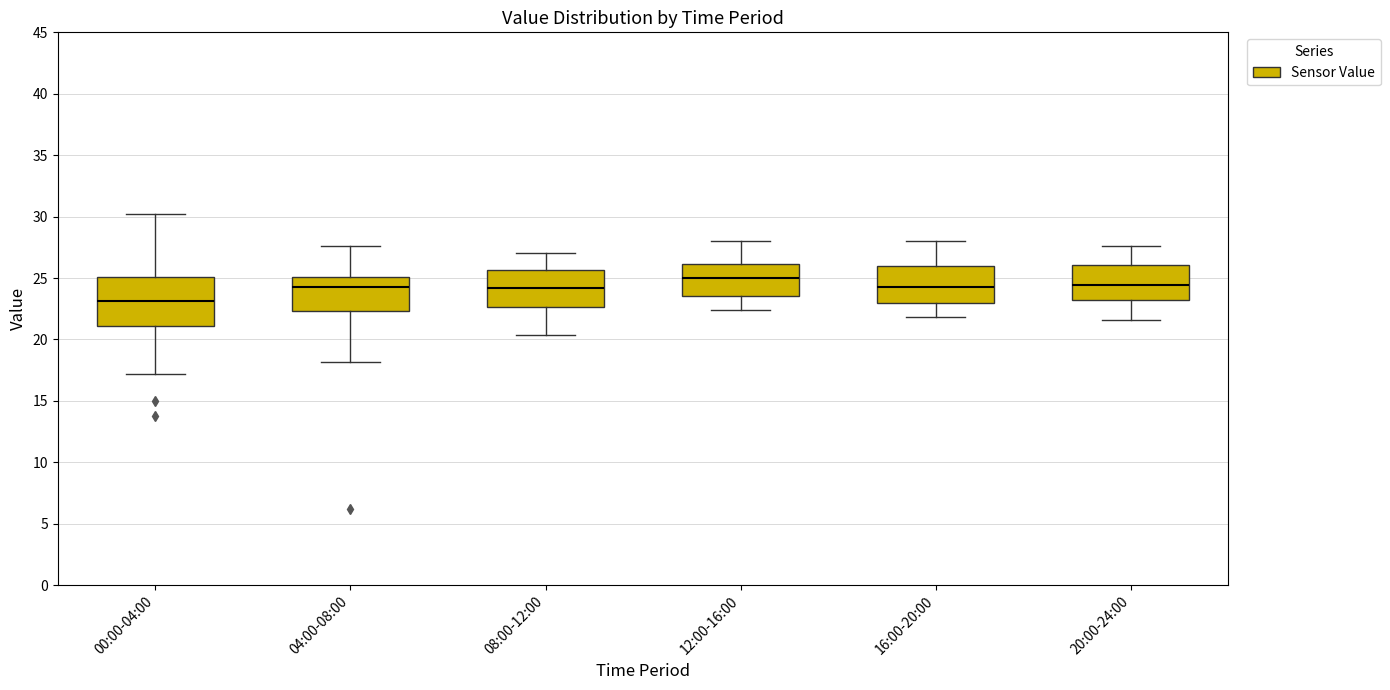

Reading left to right, read every box against the y-axis: the position of its median line, the range the box covers, and the ends of its whiskers. The values are not printed on the chart, so give them approximately, as read against the axis.

00:00-04:00: median 23.0, box 21.0 to 25.0, whiskers 17.0 to 30.0
04:00-08:00: median 24.5, box 22.5 to 25.0, whiskers 18.0 to 27.5
08:00-12:00: median 24.0, box 22.5 to 25.5, whiskers 20.5 to 27.0
12:00-16:00: median 25.0, box 23.5 to 26.0, whiskers 22.5 to 28.0
16:00-20:00: median 24.5, box 23.0 to 26.0, whiskers 22.0 to 28.0
20:00-24:00: median 24.5, box 23.5 to 26.0, whiskers 21.5 to 27.5